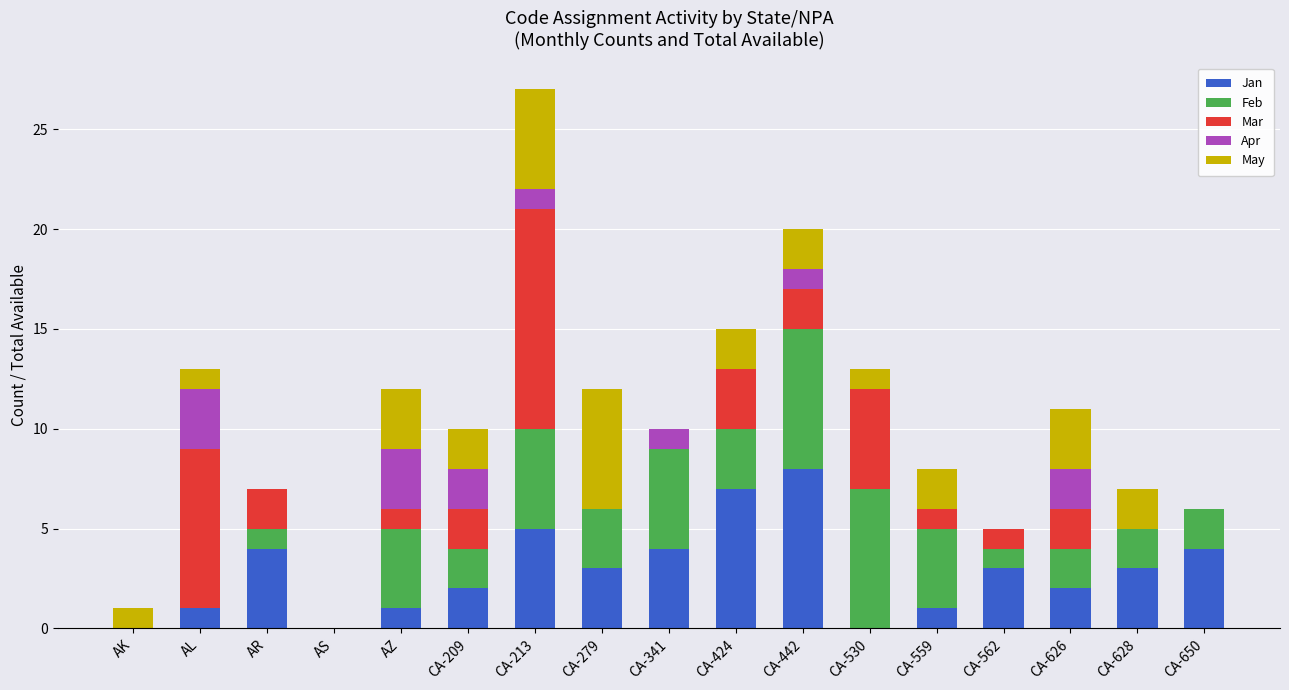

Is it true that Jan equals 0 at AZ?

False